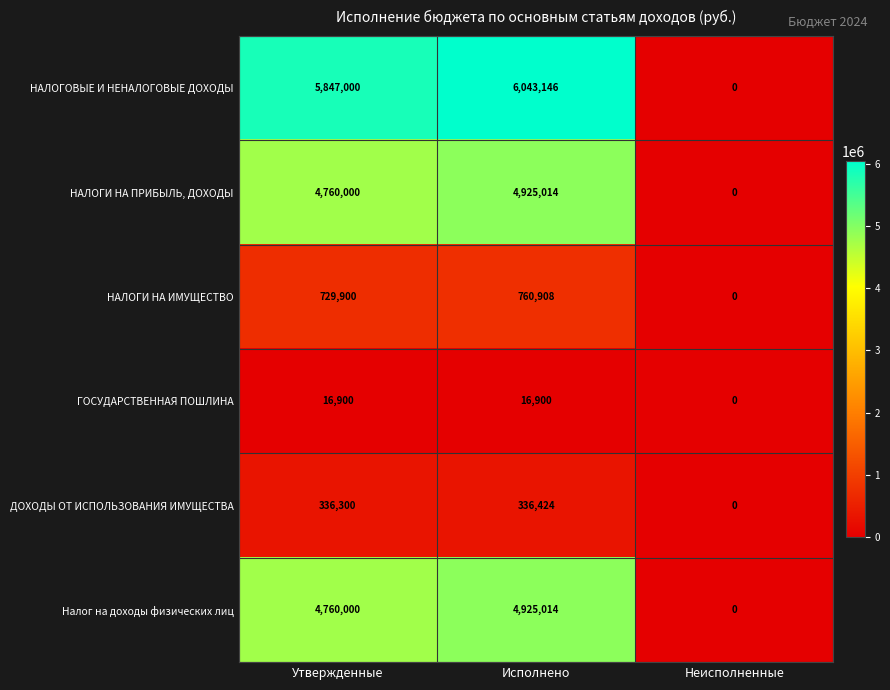

Is it true that ГОСУДАРСТВЕННАЯ ПОШЛИНА equals 10076 at Исполнено?

False